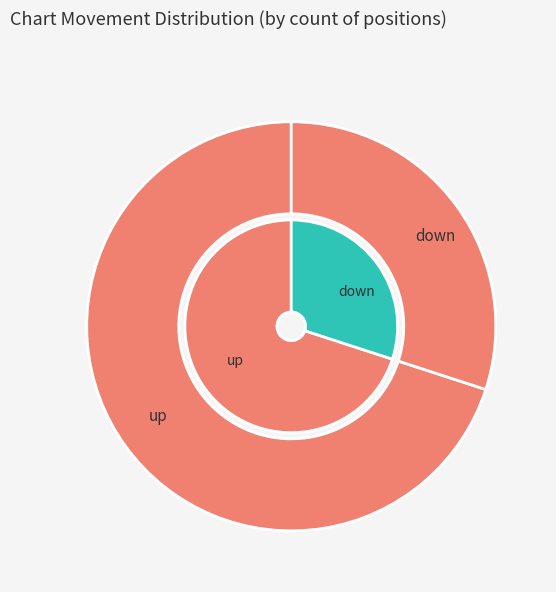

Which has a higher value, up or down?

up